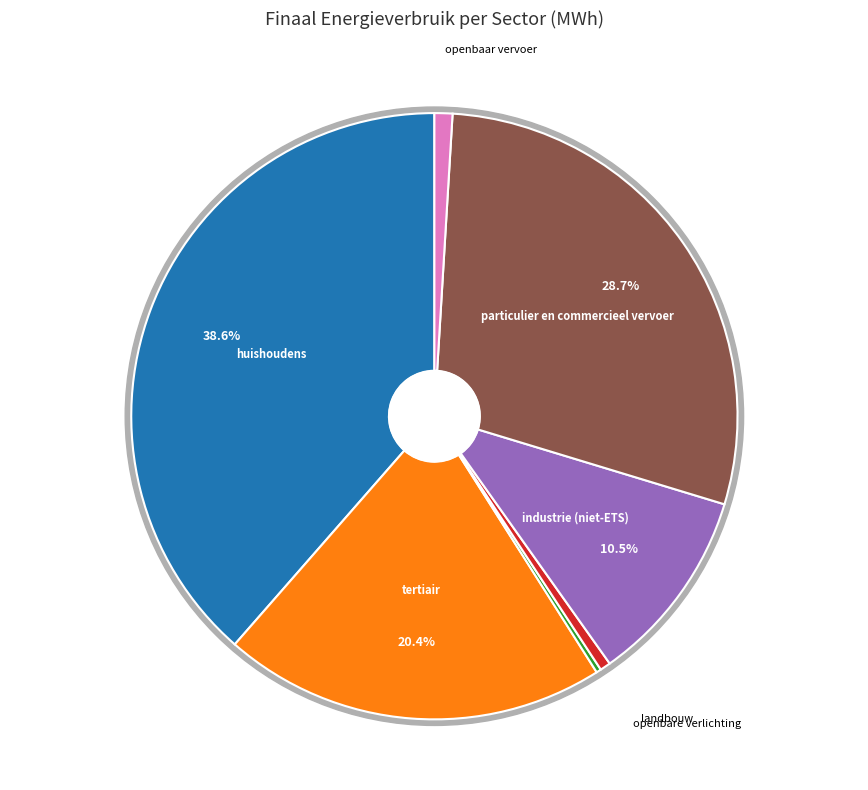

Count the number of slices in the pie.

7